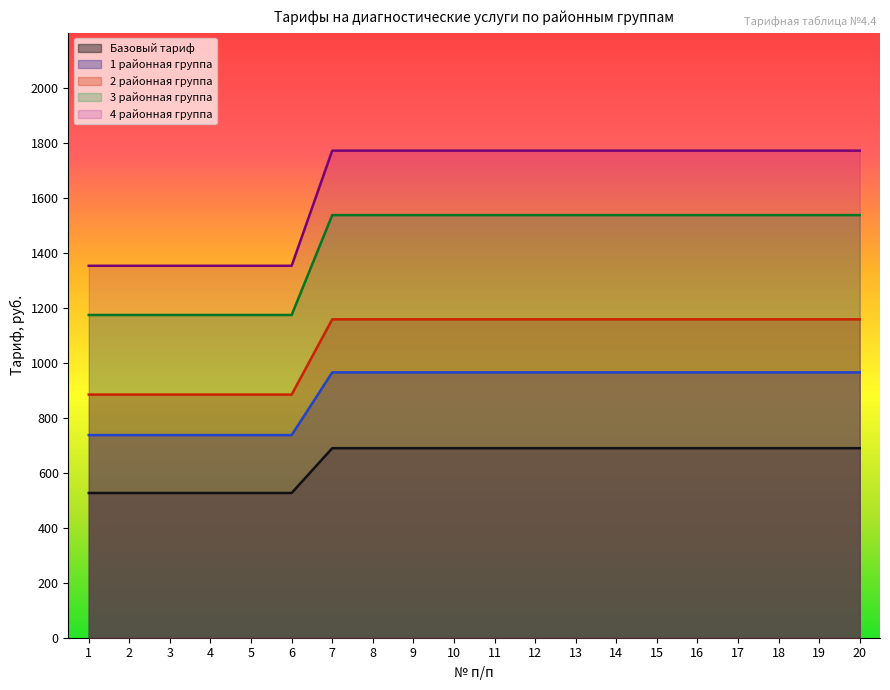

What is the smallest value displayed?

526.2